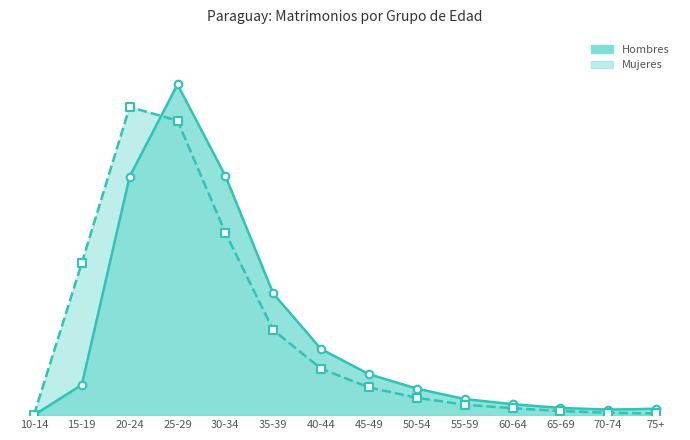

Which series reaches the maximum Y coordinate?

Hombres